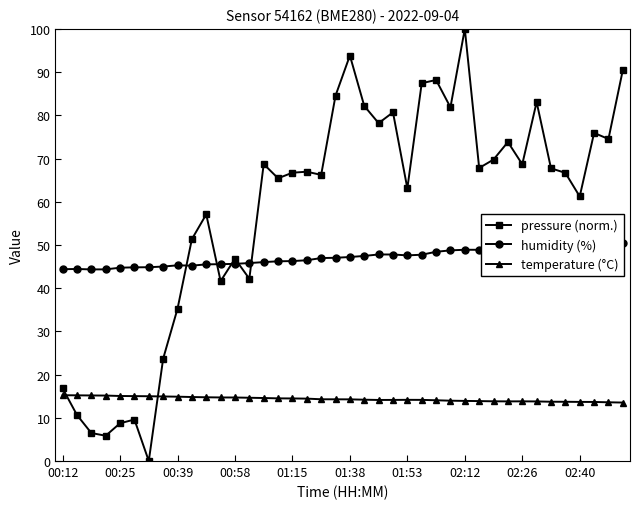

Reading left to right, list all the values displayed in this chart.

pressure (norm.): 16.8	10.7	6.5	5.9	8.7	9.6	0.0	23.7	35.2	51.3	57.1	41.6	46.8	42.2	68.7	65.4	66.7	67.0	66.2	84.5	93.8	82.2	78.2	80.7	63.1	87.4	88.2	81.9	100.0	67.8	69.8	73.8	68.7	83.1	67.7	66.7	61.2	75.9	74.5	90.5
humidity (%): 44.4	44.4	44.3	44.4	44.7	44.8	44.9	45.0	45.3	45.2	45.5	45.5	45.6	45.8	46.0	46.2	46.3	46.5	47.0	47.0	47.2	47.5	47.8	47.8	47.6	47.7	48.4	48.8	48.9	48.9	49.2	49.2	49.4	49.5	49.8	50.0	50.0	50.3	50.3	50.5
temperature (°C): 15.2	15.2	15.2	15.2	15.1	15.0	15.0	14.9	14.9	14.8	14.8	14.7	14.7	14.6	14.6	14.5	14.5	14.4	14.3	14.3	14.3	14.2	14.1	14.1	14.2	14.2	14.1	14.0	13.9	13.9	13.8	13.8	13.8	13.8	13.7	13.7	13.7	13.7	13.6	13.5